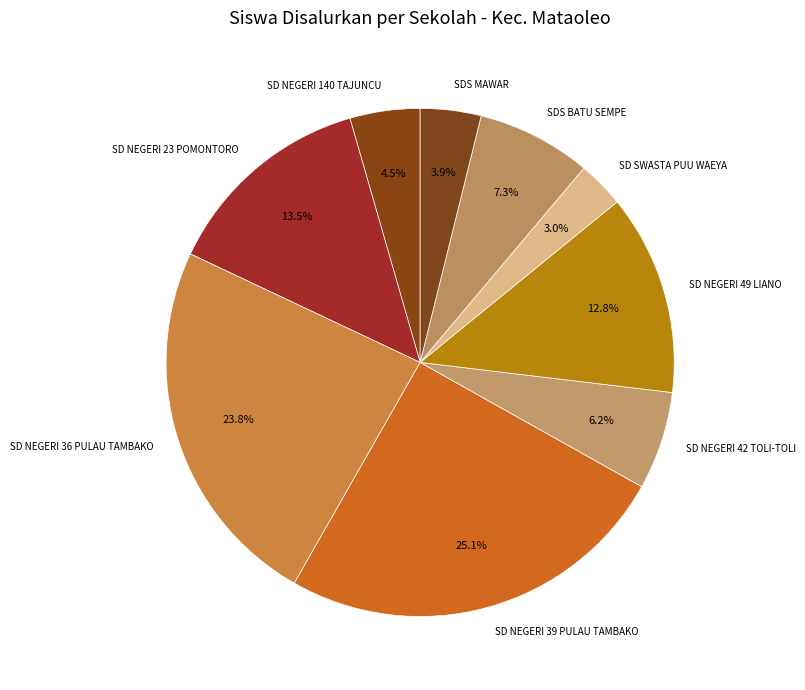

Rank the categories by value from lowest to highest.

SD SWASTA PUU WAEYA, SDS MAWAR, SD NEGERI 140 TAJUNCU, SD NEGERI 42 TOLI-TOLI, SDS BATU SEMPE, SD NEGERI 49 LIANO, SD NEGERI 23 POMONTORO, SD NEGERI 36 PULAU TAMBAKO, SD NEGERI 39 PULAU TAMBAKO